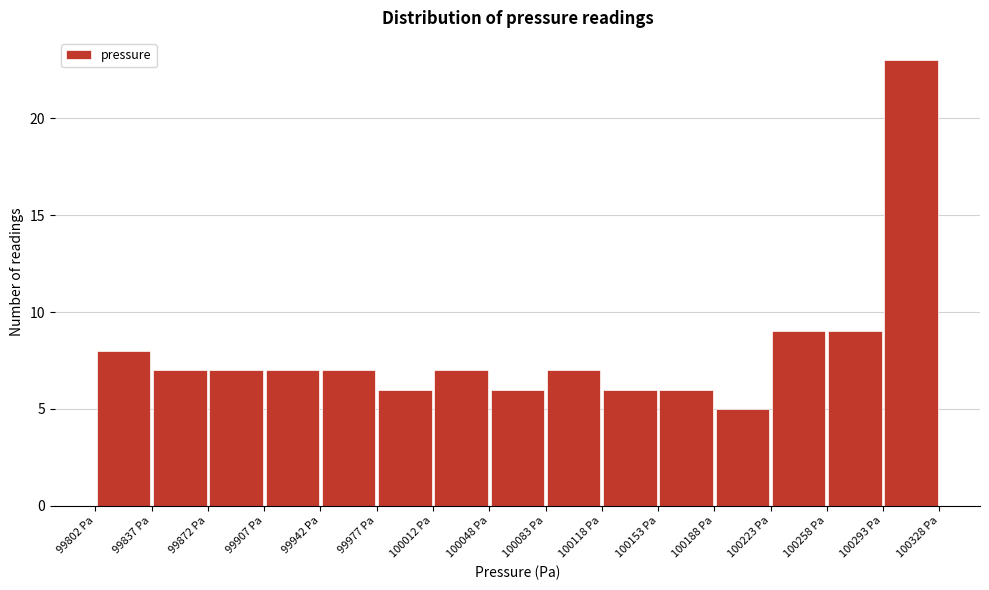

Reading left to right, transcribe this chart: for each bar, give the range it covers on the x-axis and its height. Neither the bar edges nor the heights are printed on the chart, so give them approximately, as read against the axes.

99800 to 99835: 8
99835 to 99870: 7
99870 to 99905: 7
99905 to 99940: 7
99940 to 99975: 7
99975 to 100010: 6
100010 to 100050: 7
100050 to 100085: 6
100085 to 100120: 7
100120 to 100155: 6
100155 to 100190: 6
100190 to 100225: 5
100225 to 100260: 9
100260 to 100295: 9
100295 to 100330: 23